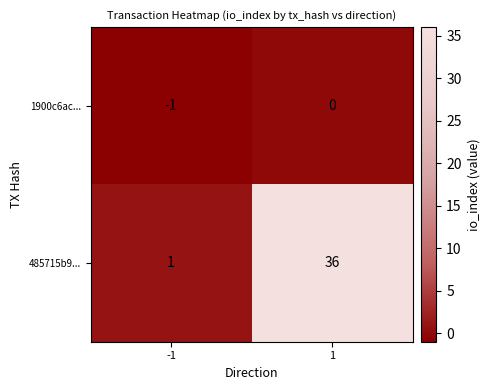

Between -1 and 1, which series saw the biggest shift?

485715b9...